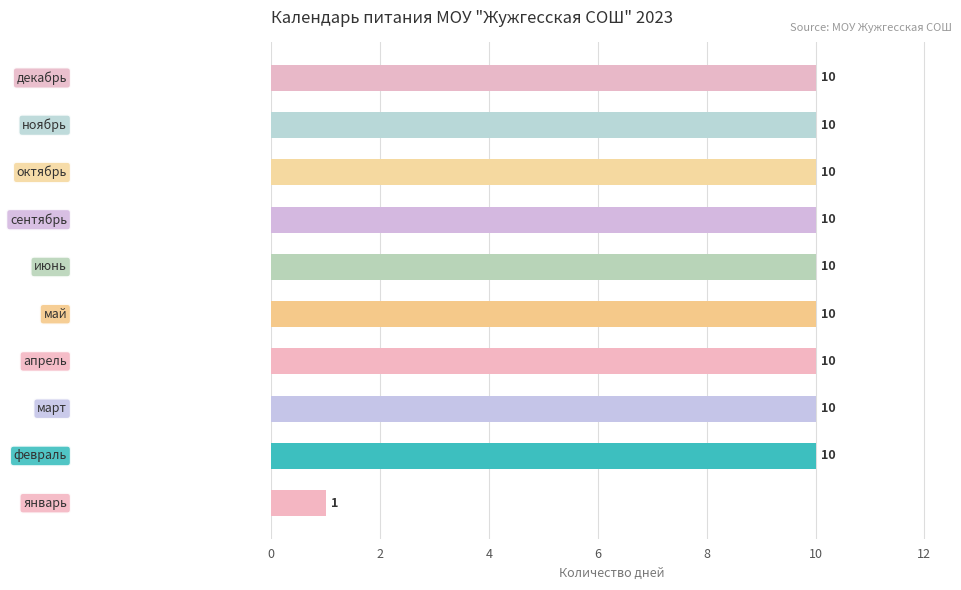

Count the values in the range 10 to 11.

9